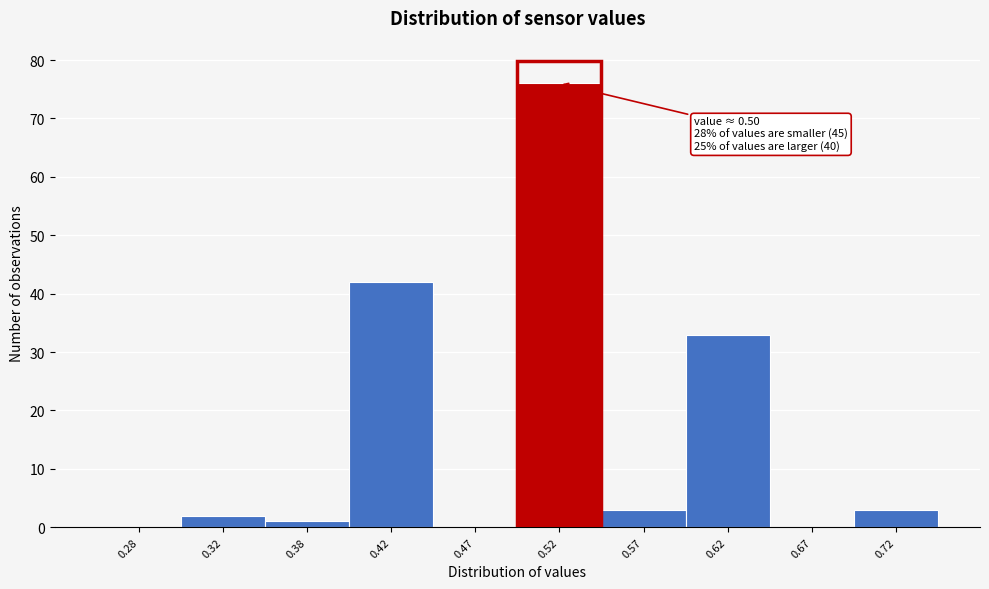

Over which range of the x-axis is the bar tallest?

0.50 to 0.55